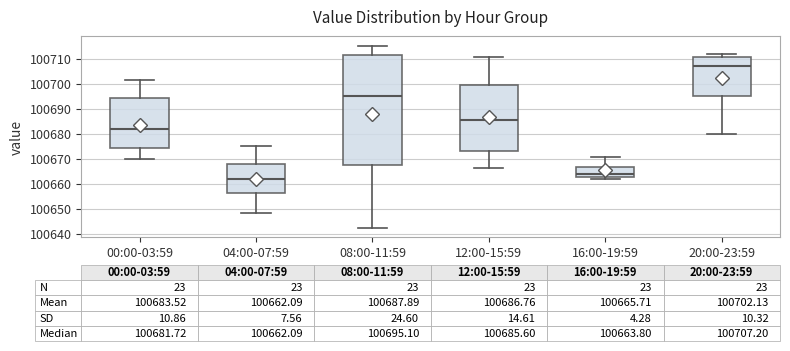

Which box has the lowest median line?

04:00-07:59